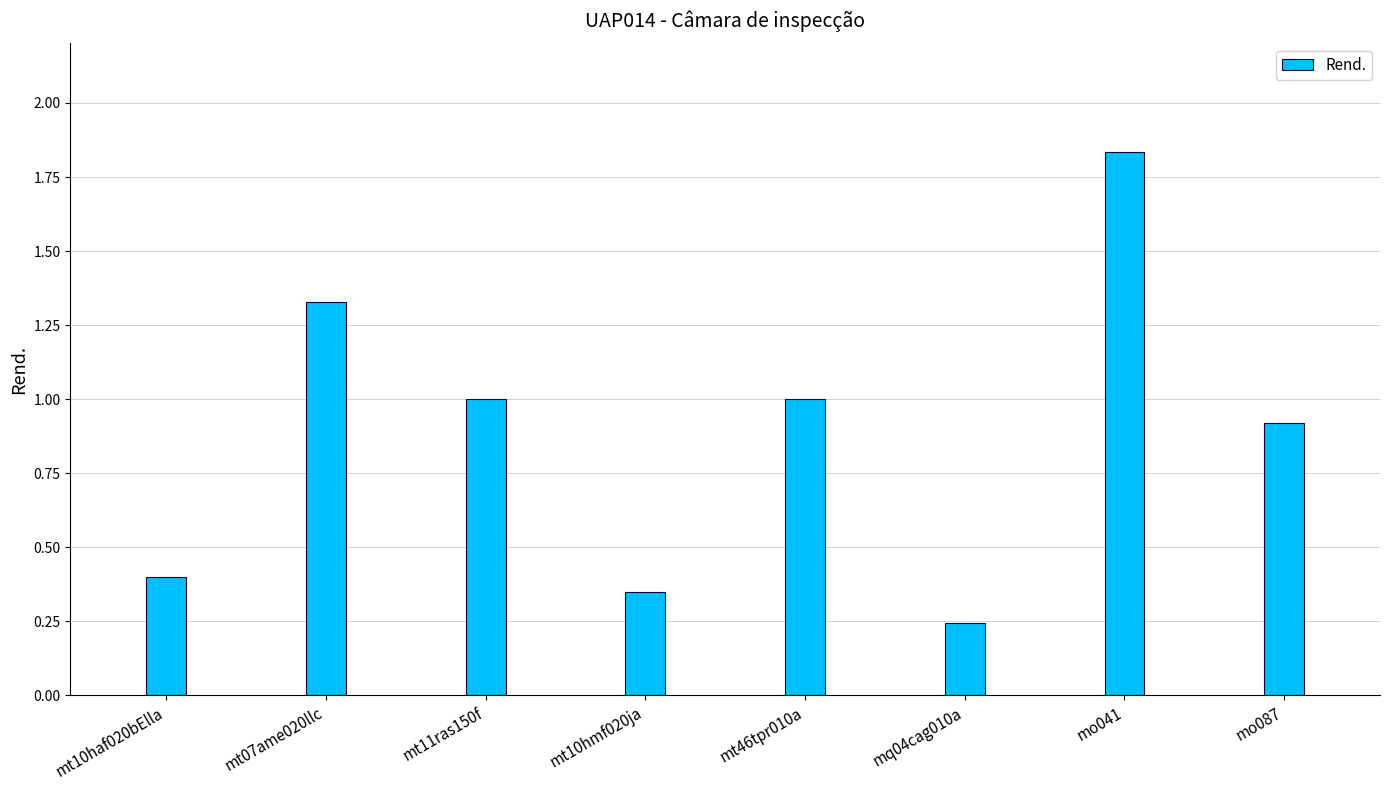

Is it true that the value at mq04cag010a is 0.4?

False